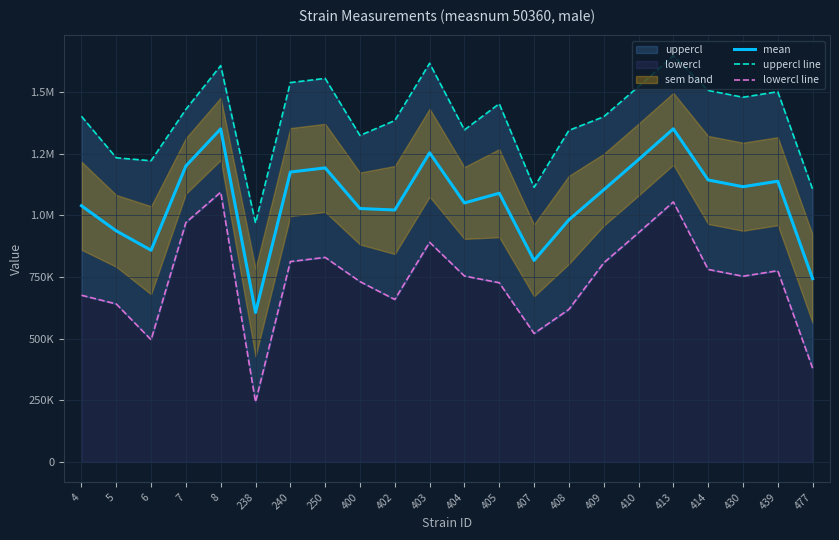

True or false: uppercl line and mean intersect in this chart.

False